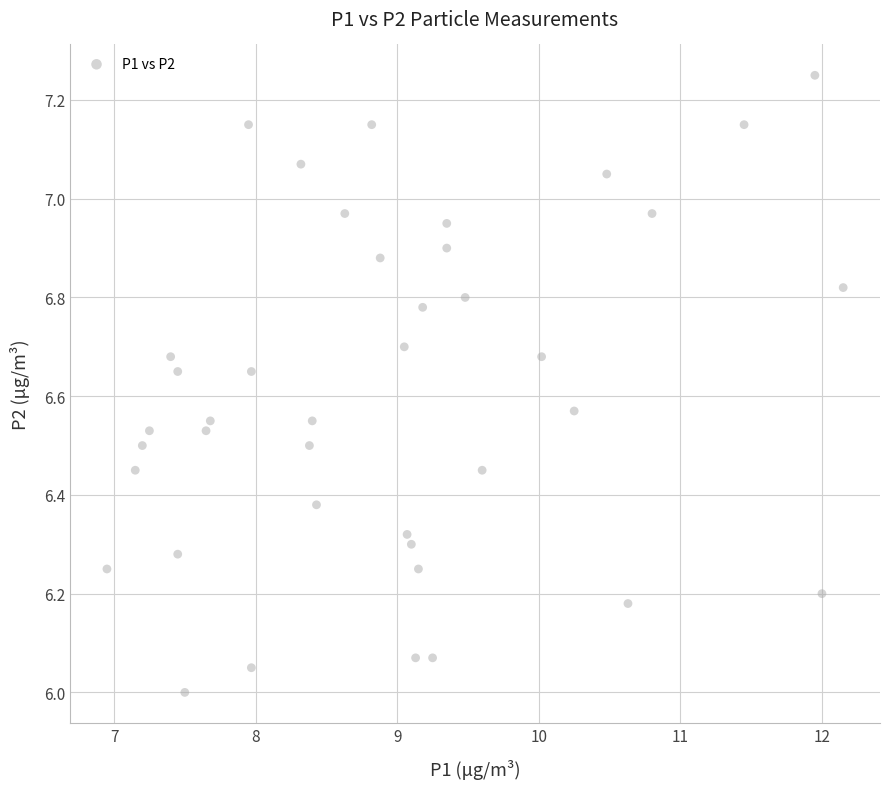

How many data points are displayed?

40